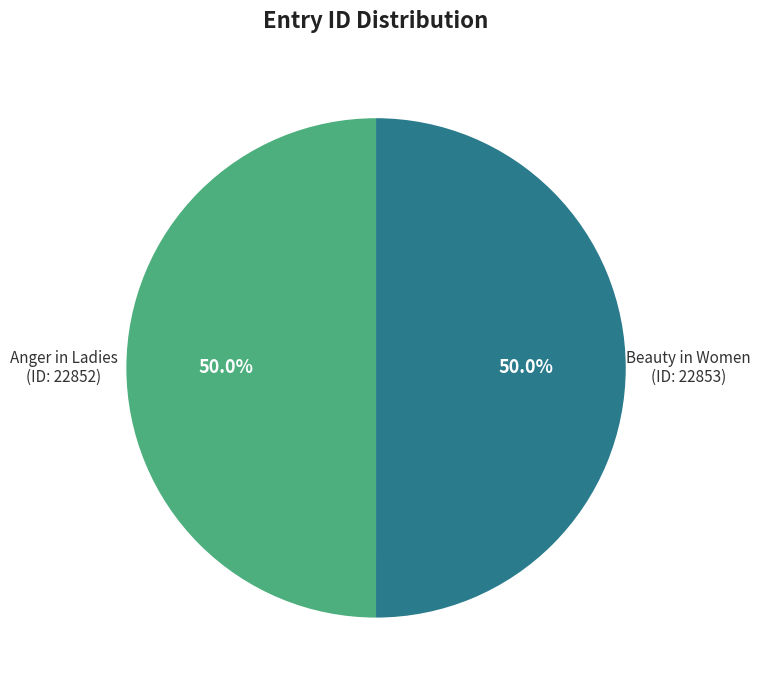

What percentage is NOT represented by Anger in Ladies?

50.0%